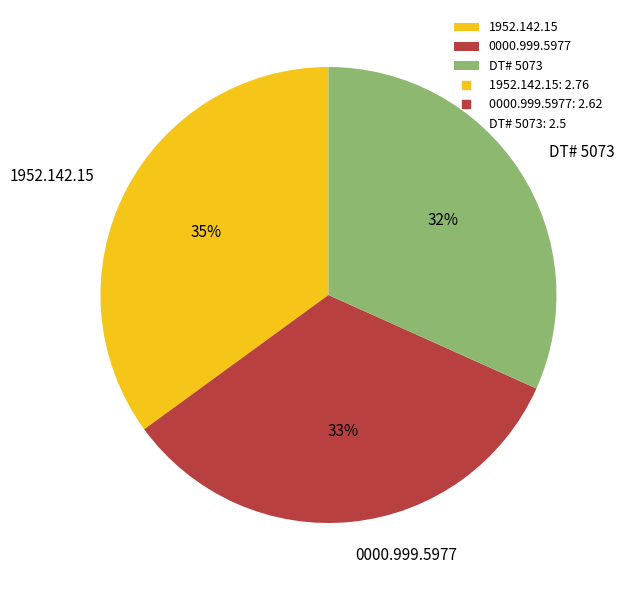

Is it true that 1952.142.15 is 35% of the pie?

True